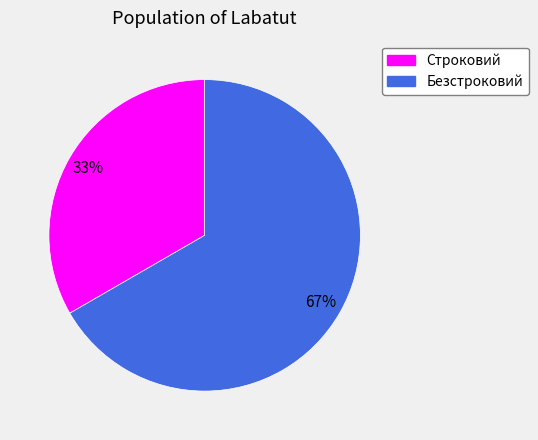

To the nearest percent, what is the combined percentage of Строковий and Безстроковий?

100%